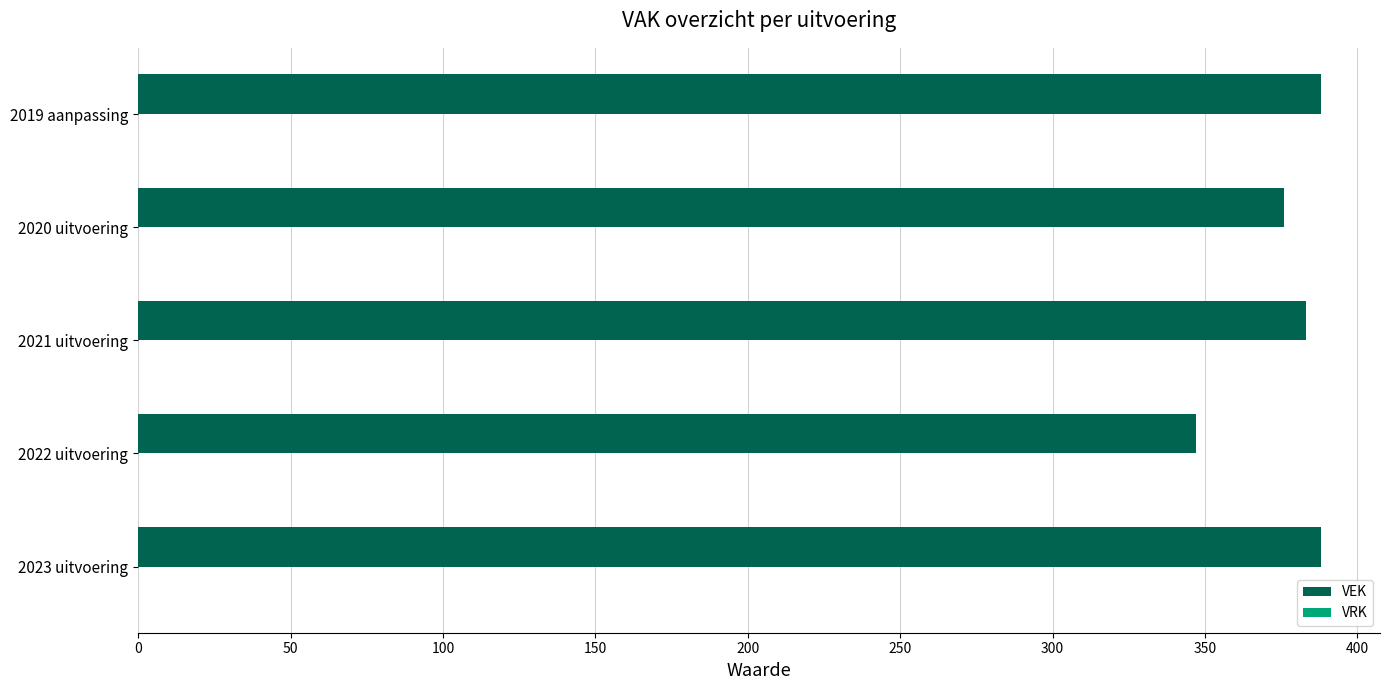

The chart shows a value of 122 at 2021 uitvoering. True or false?

False